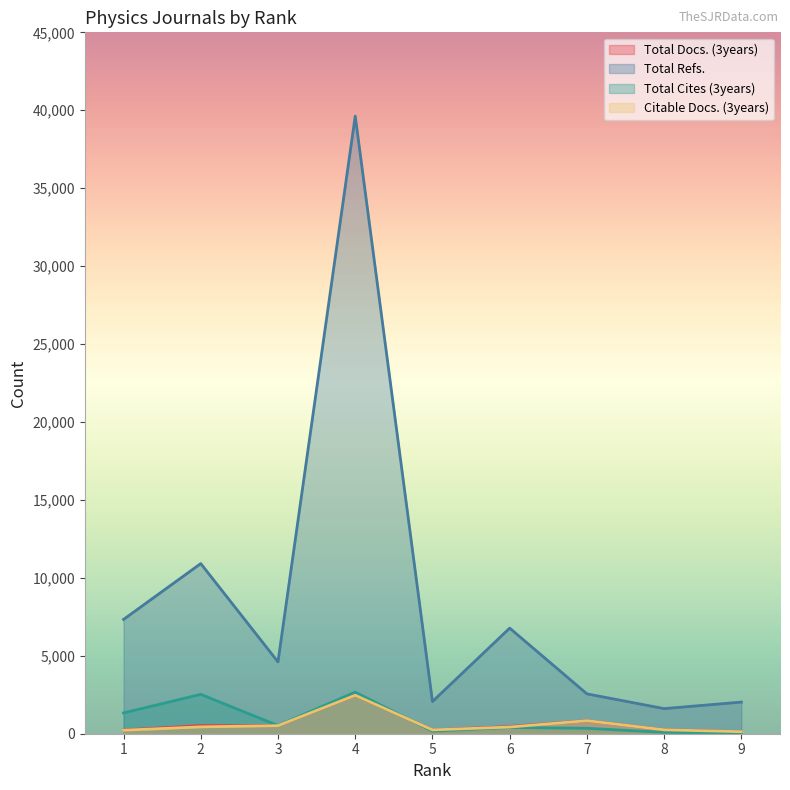

What is the value of the Total Refs. point at the 1st from the left?

7332